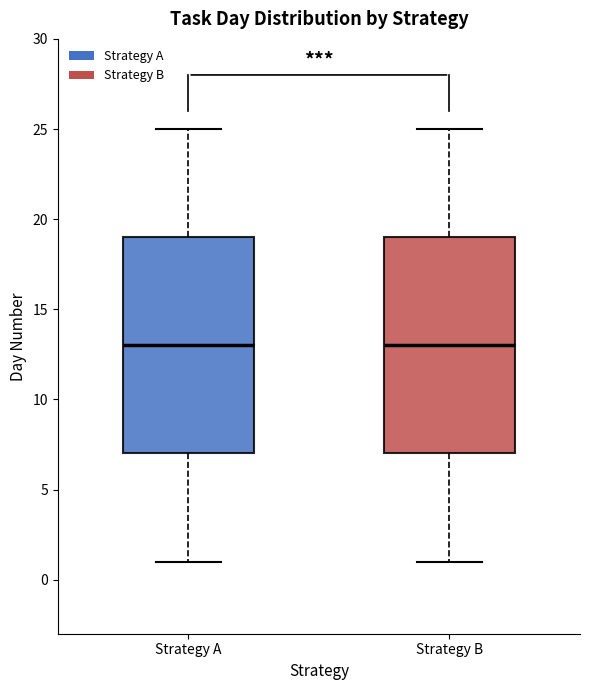

Reading left to right, read every box against the y-axis: the position of its median line, the range the box covers, and the ends of its whiskers. The values are not printed on the chart, so give them approximately, as read against the axis.

Strategy A: median 13, box 7 to 19, whiskers 1 to 25
Strategy B: median 13, box 7 to 19, whiskers 1 to 25